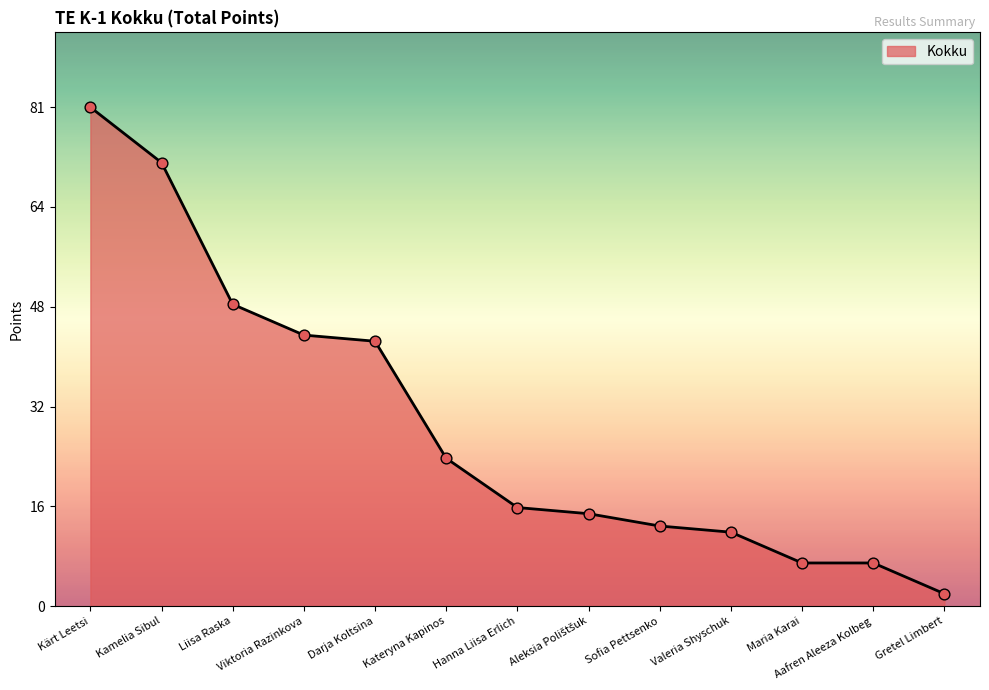

Between Liisa Raska and Valeria Shyschuk, which is larger?

Liisa Raska